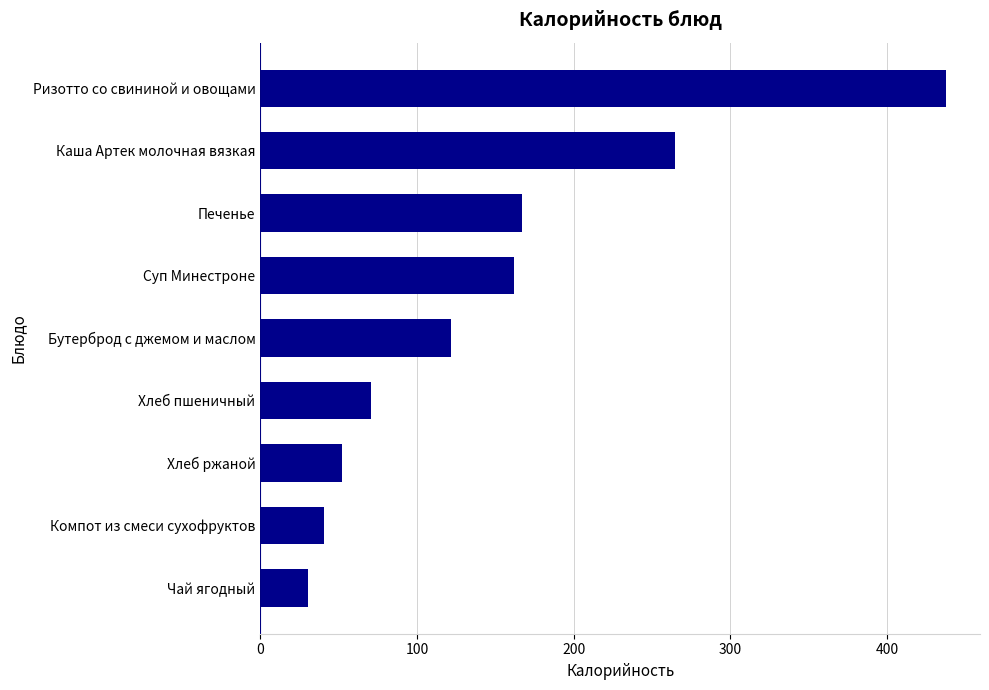

What is the change in value from Чай ягодный to Компот из смеси сухофруктов?

+10.3